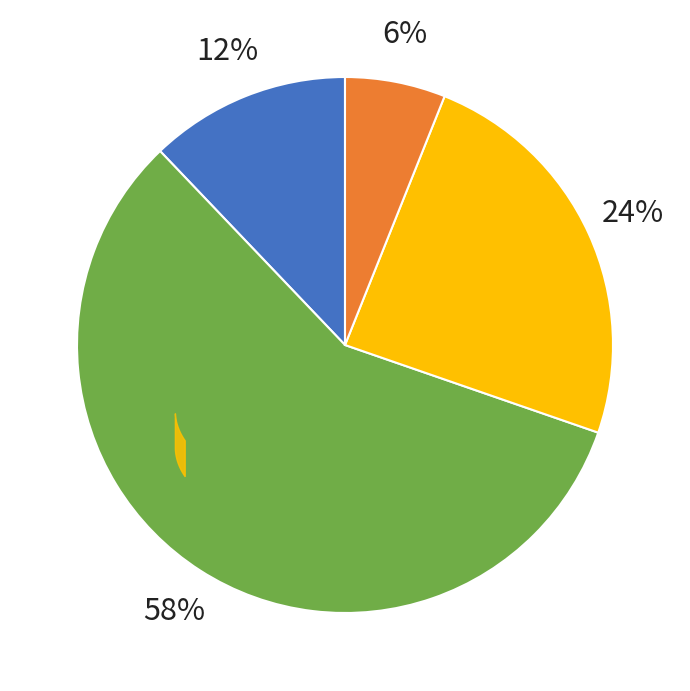

Is there any slice that represents more than half of the pie?

Yes